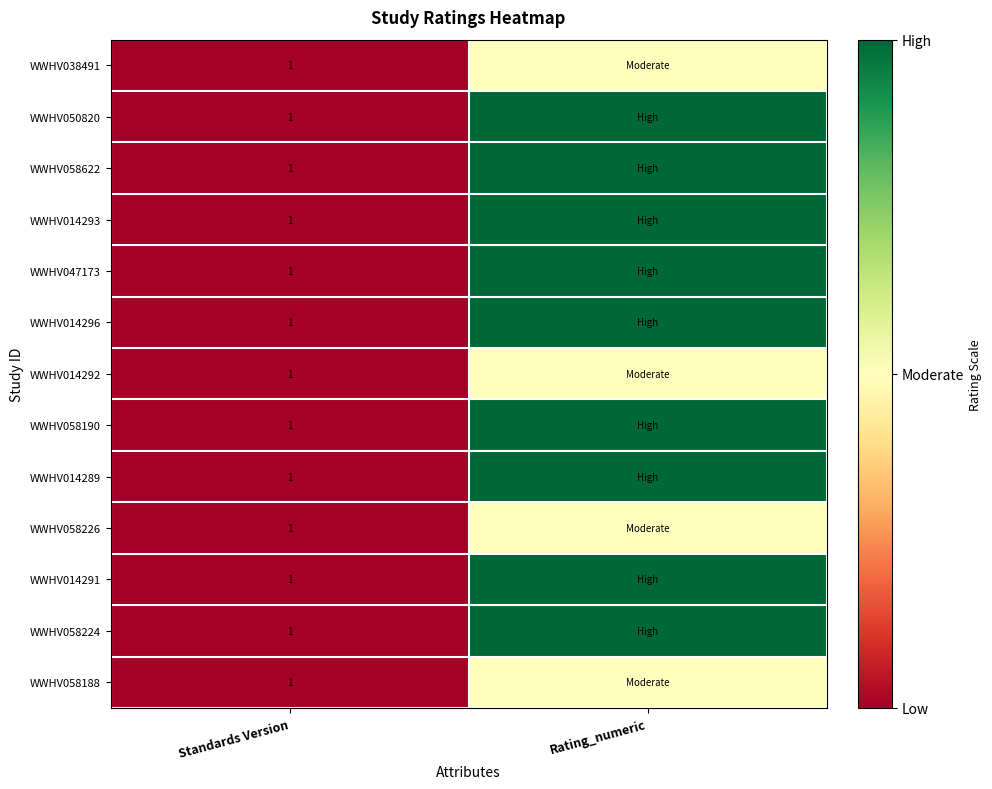

The WWHV058226 series shows 1 at Standards Version. True or false?

True